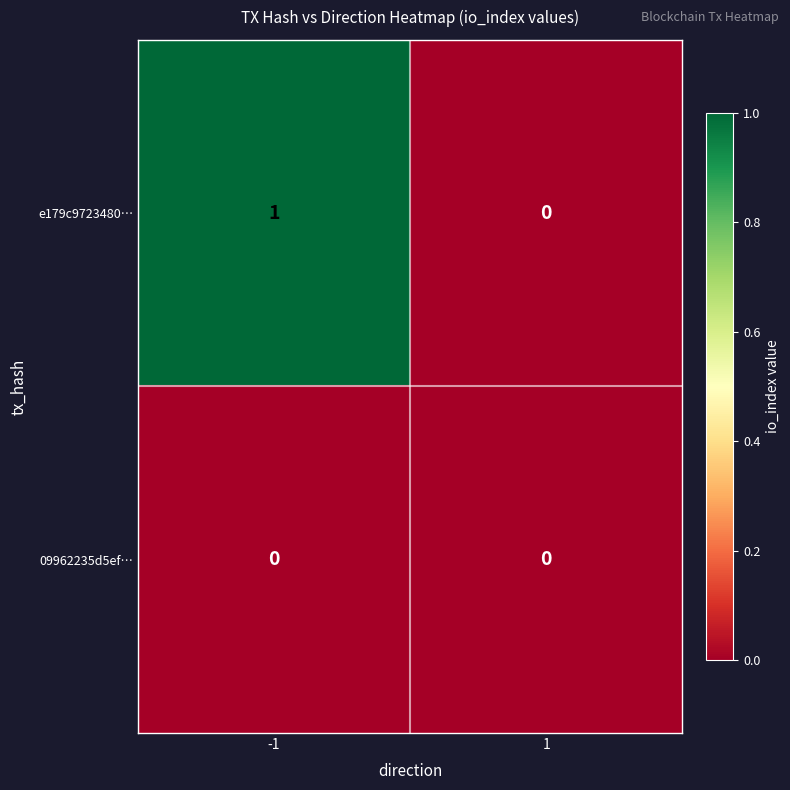

List the series in order of their overall mean, highest first.

e179c9723480…, 09962235d5ef…